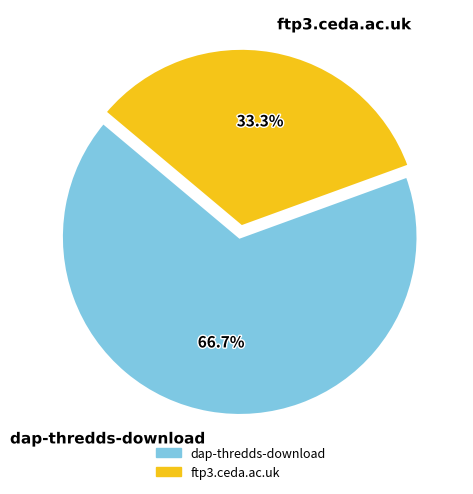

To the nearest percent, what portion does dap-thredds-download represent?

67%